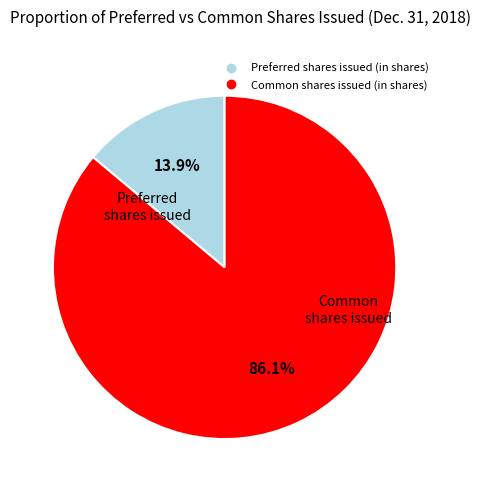

Combined, do Common shares issued (in shares) and Preferred shares issued (in shares) account for over 50%?

Yes